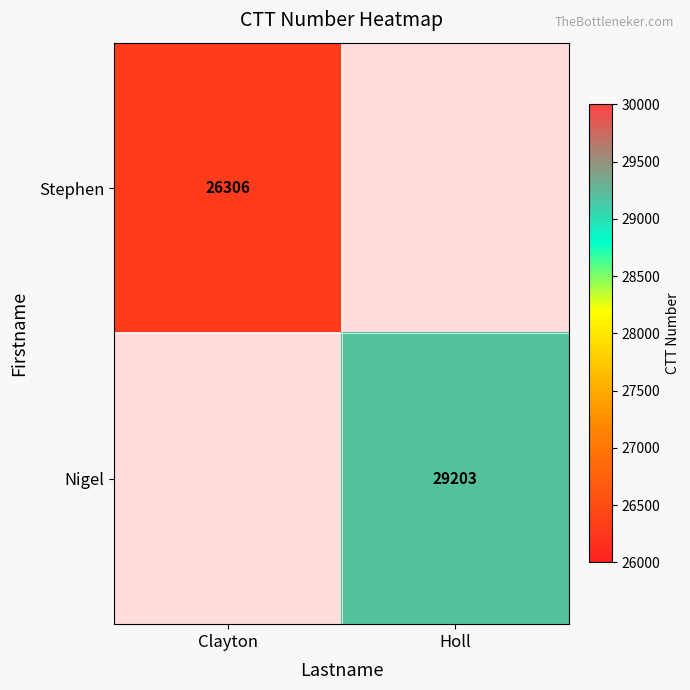

What is the minimum value shown in the chart?

26306.0